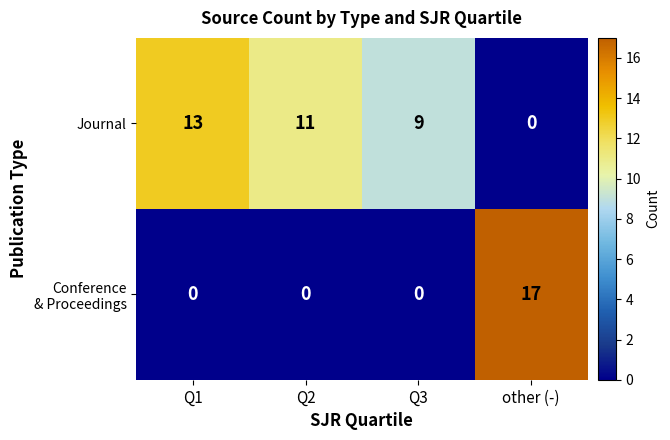

The value of Journal at Q3 is 12. True or false?

False